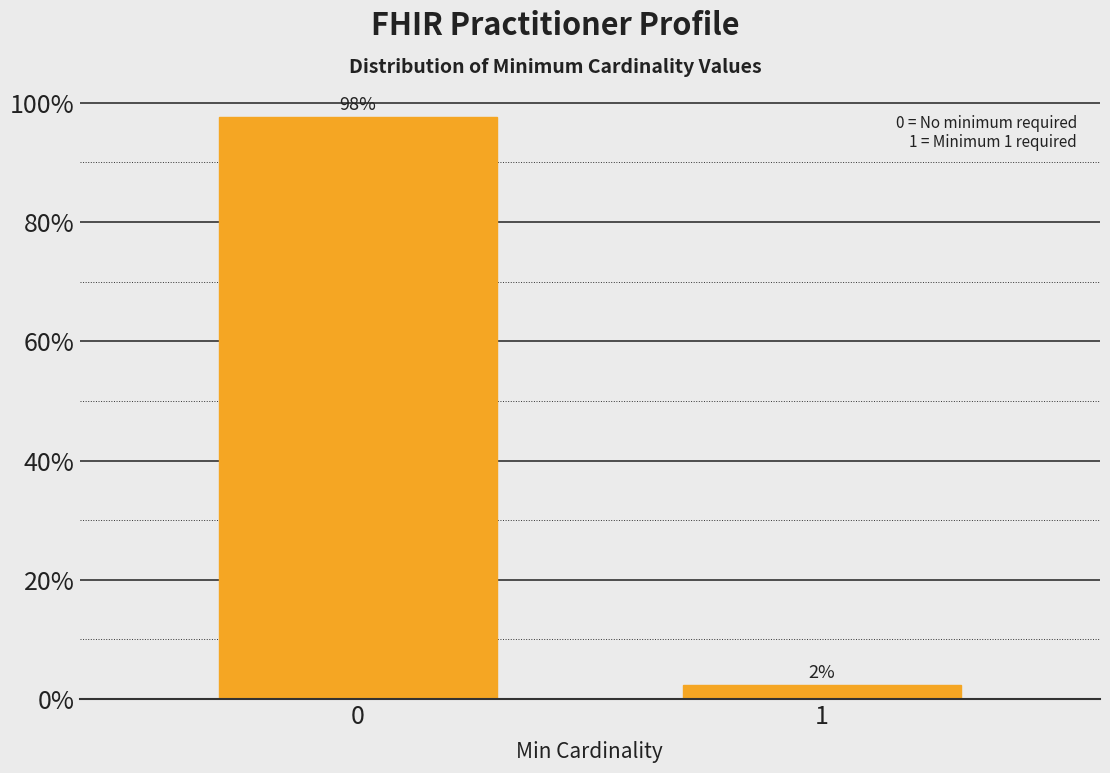

What is the sum of all values?

100.0